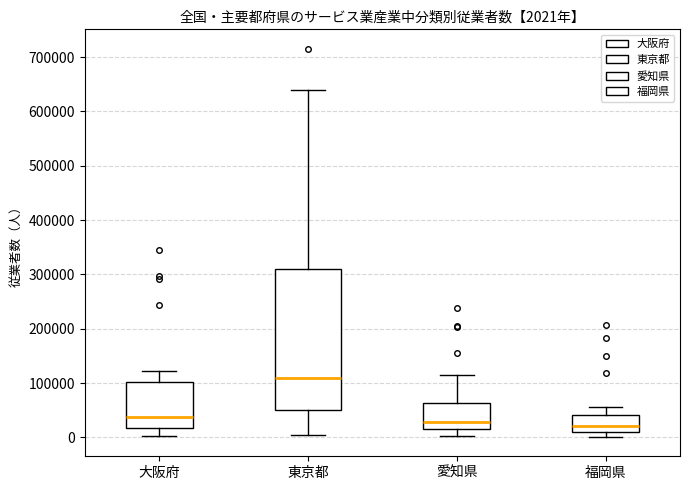

Which box is the tallest, from its lower edge to its upper edge?

東京都